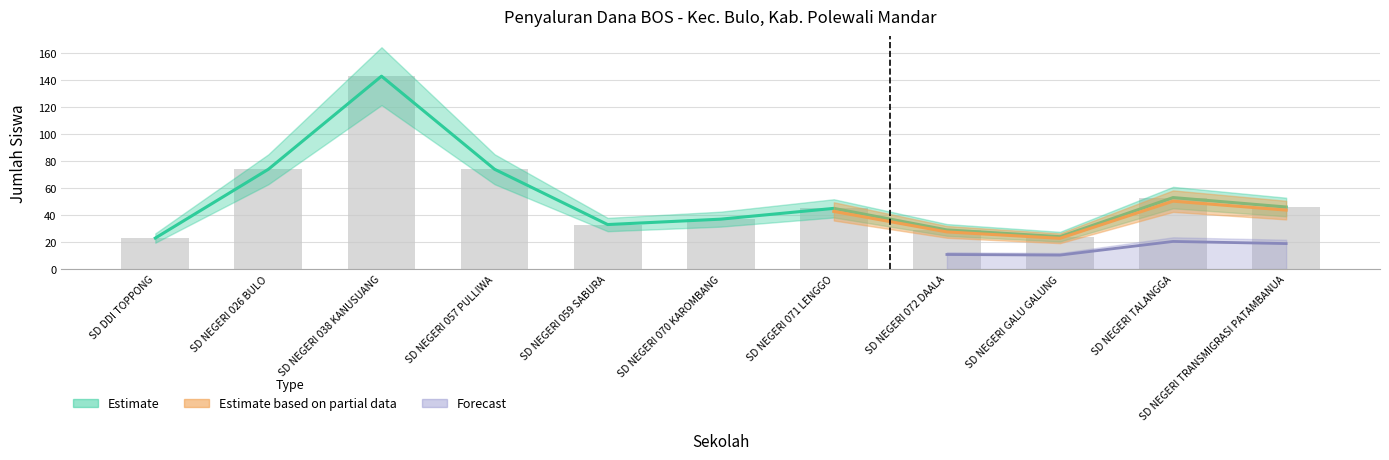

The value of Siswa Disalurkan at SD NEGERI TALANGGA is 53. True or false?

True